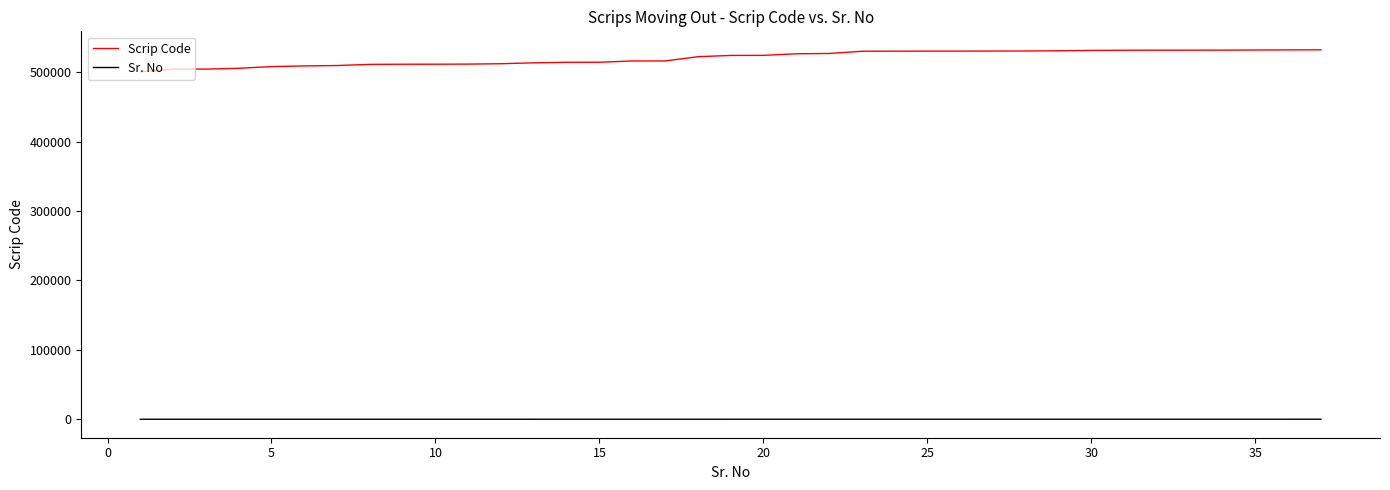

True or false: Sr. No and Scrip Code cross at least once.

False